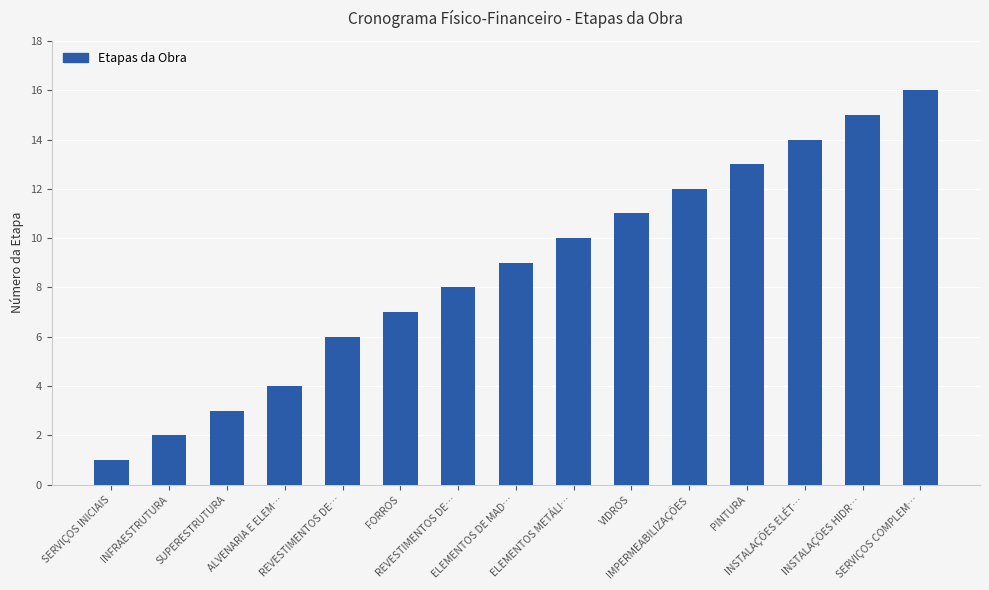

What is the difference between the maximum and second lowest values?

14